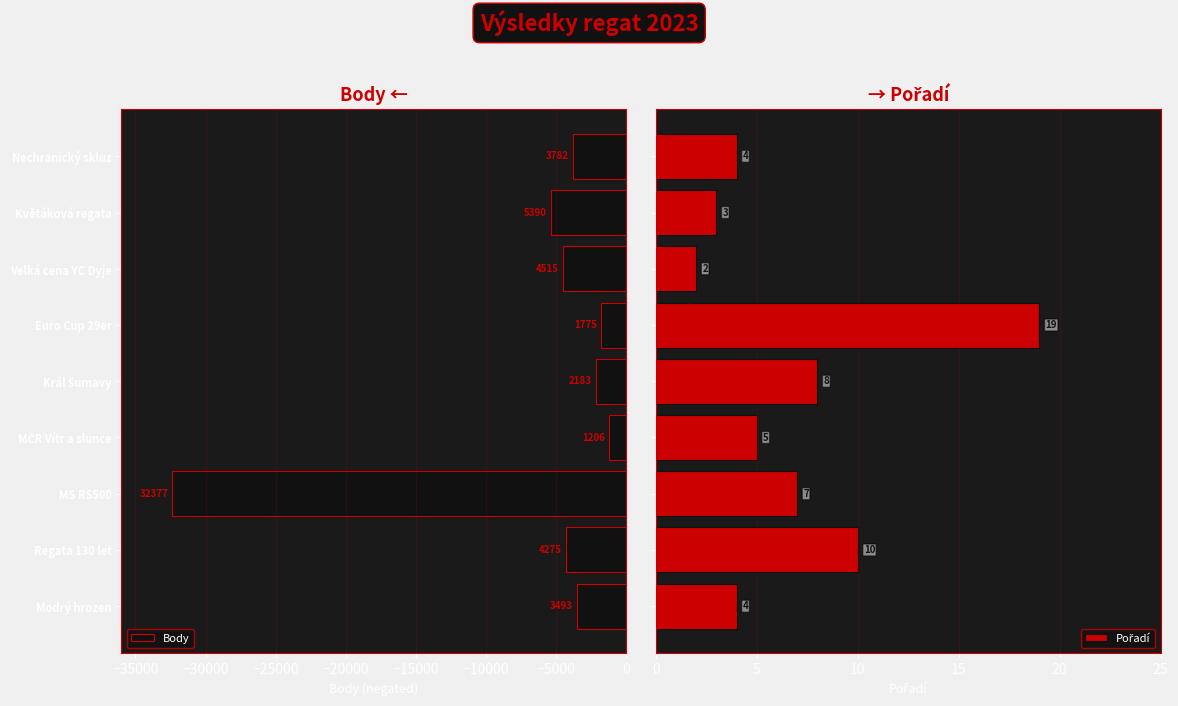

True or false: Pořadí has a value of 12 at Král Šumavy.

False